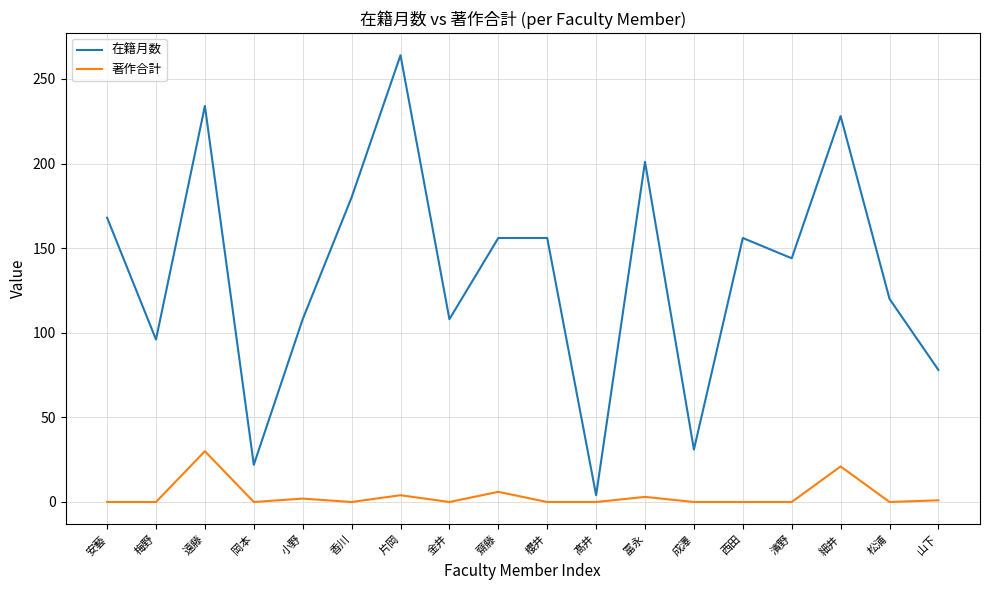

Count the number of data series in this chart.

2